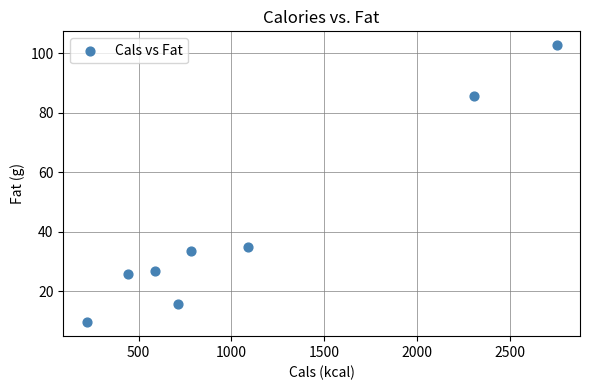

What Y value in the scatter plot is closest to 56?

35.0